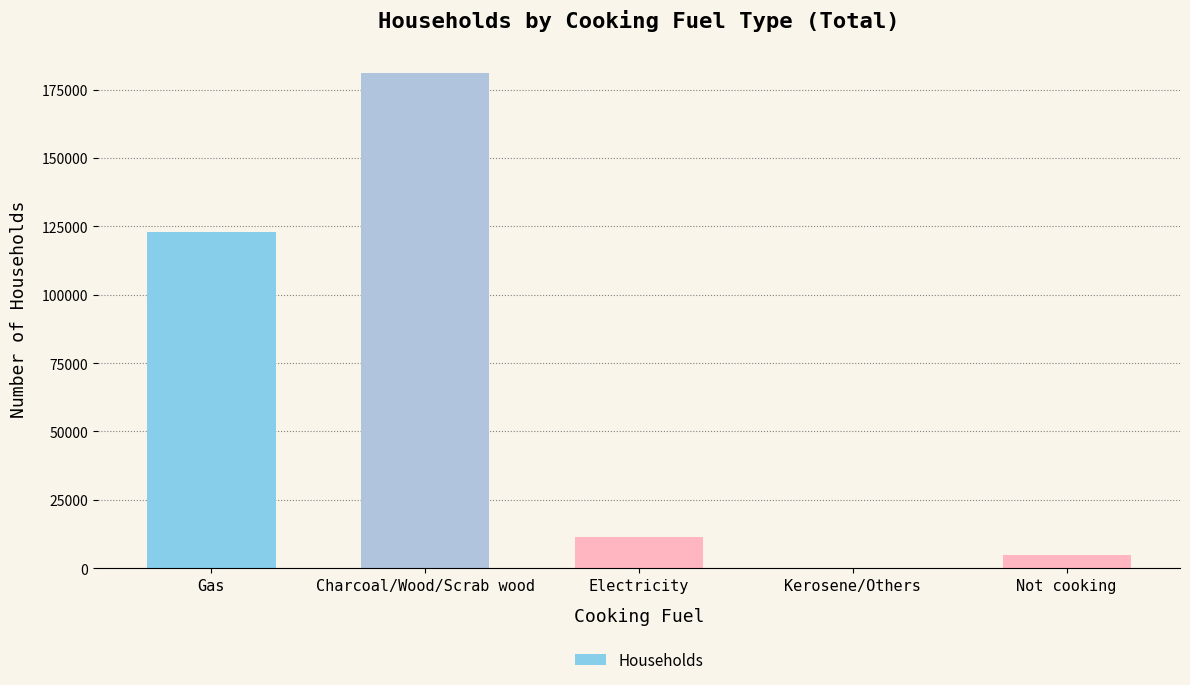

Which has a higher value, Not cooking or Electricity?

Electricity